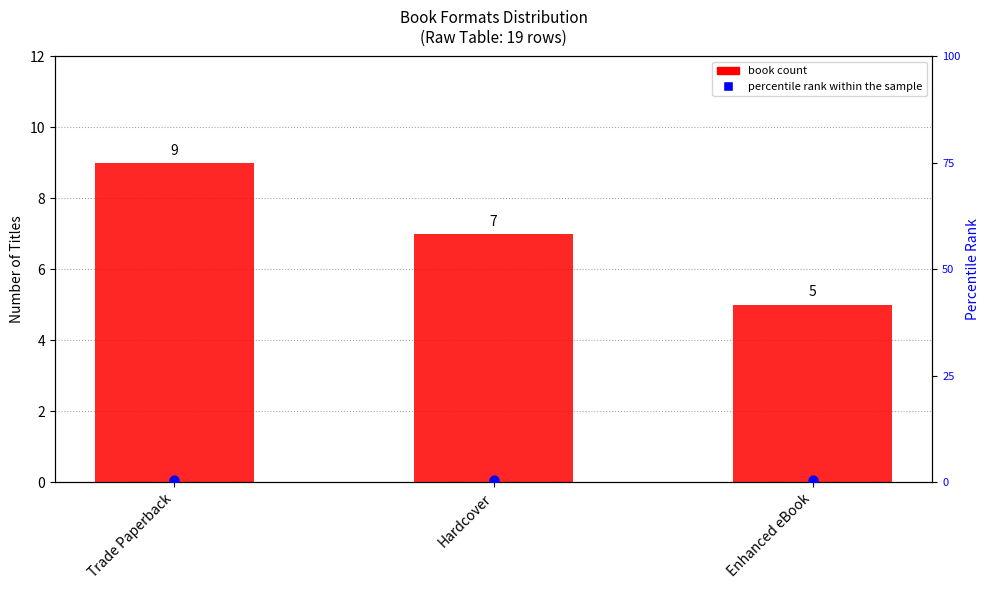

At how many categories does at least one series exceed 7?

1